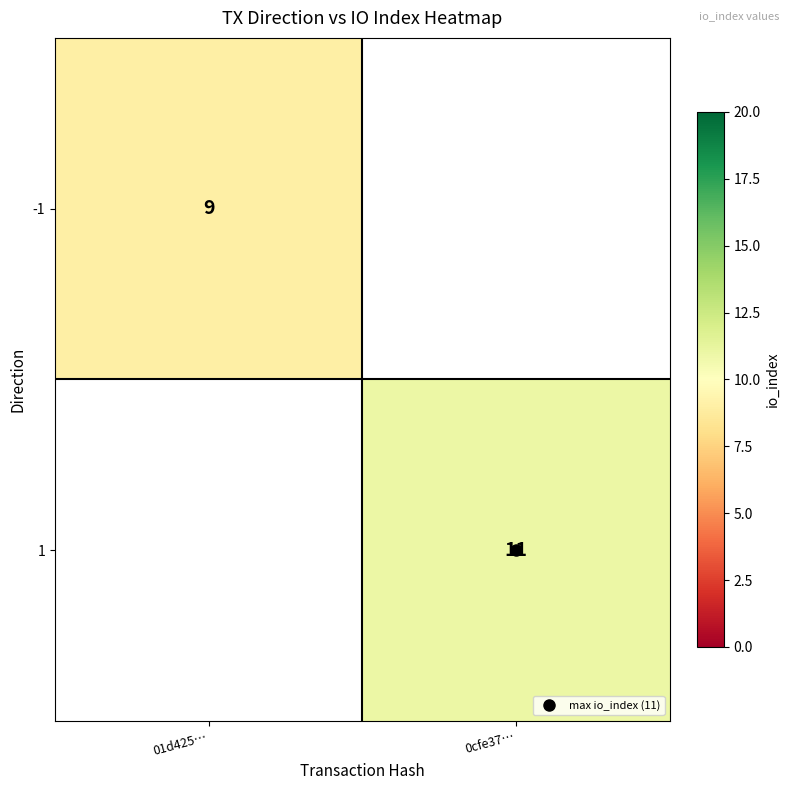

How many positive values does the -1 series have?

1